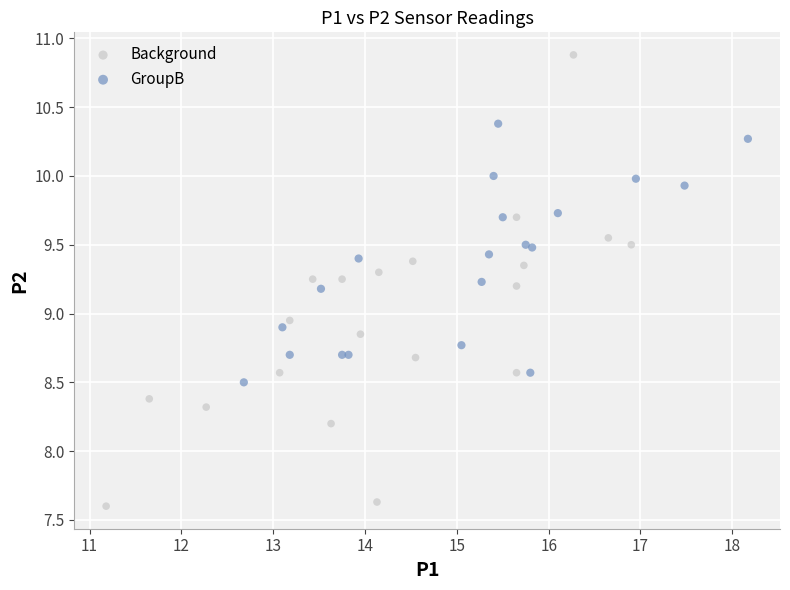

Which series has the widest spread of Y values?

Background